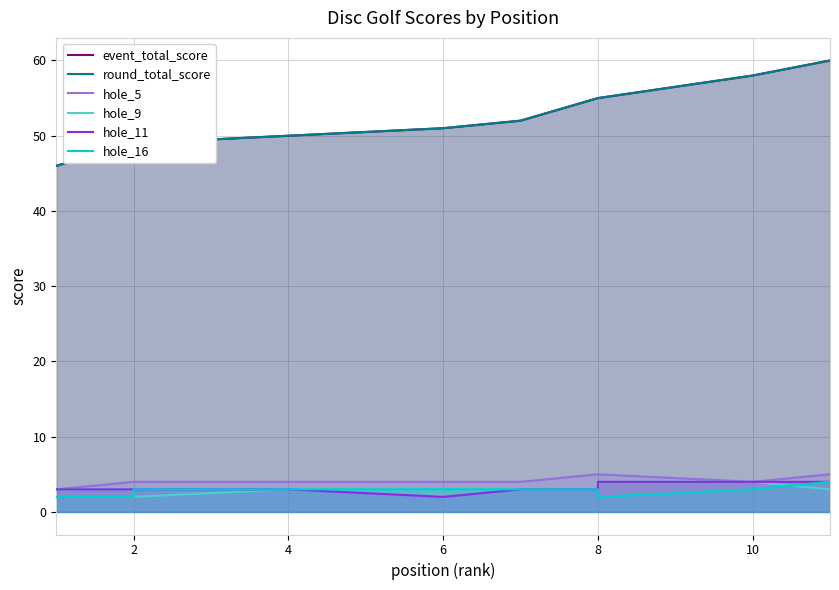

Between 2 and 10, which series saw the biggest shift?

event_total_score